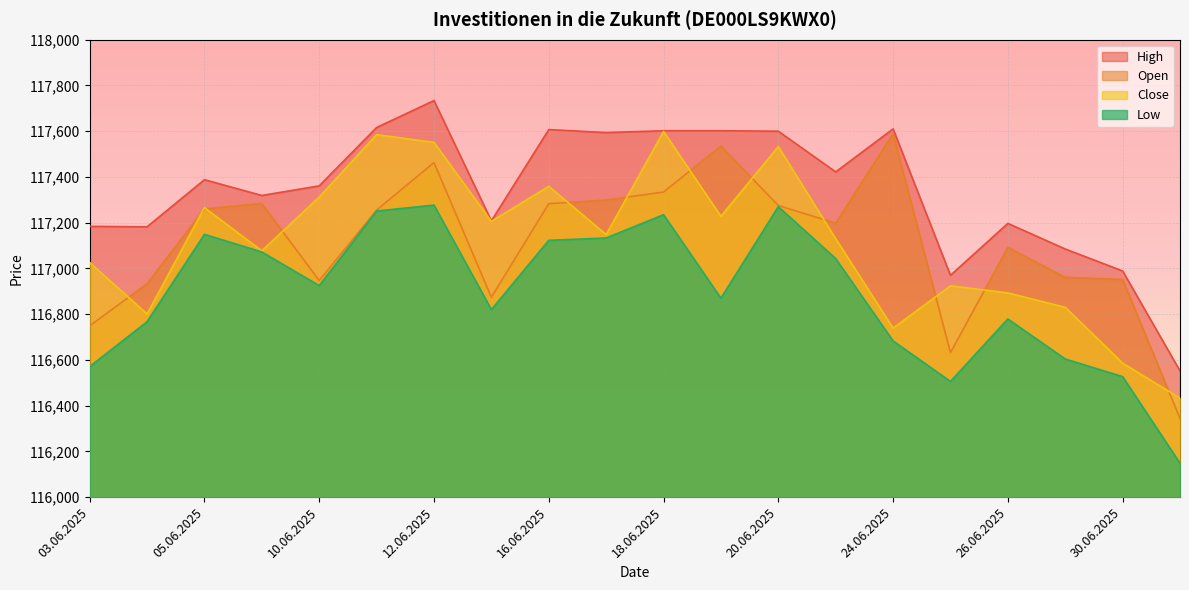

Which has a higher value, 27.06.2025 or 12.06.2025?

12.06.2025